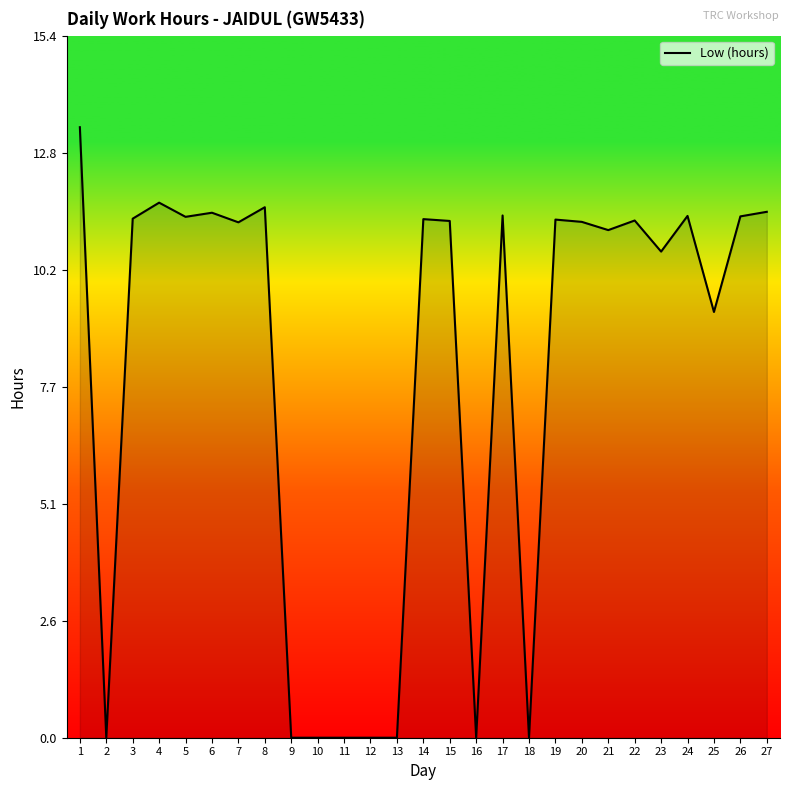

What is the approximate value at 6?

11.5